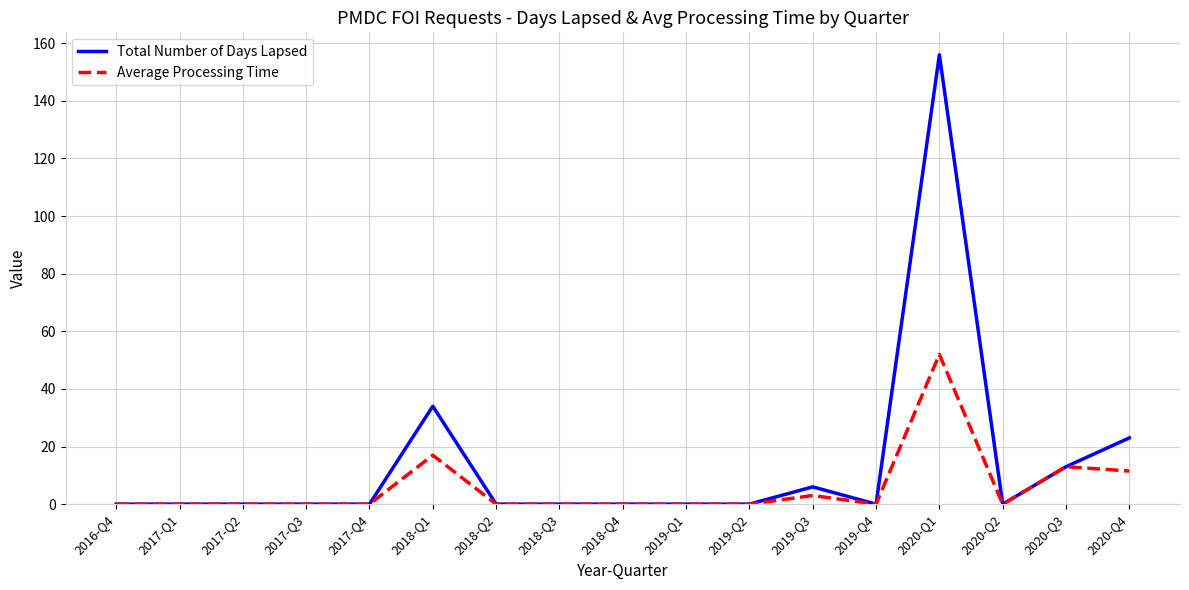

What is the difference between the maximum and minimum values in the Total Number of Days Lapsed series?

156.0